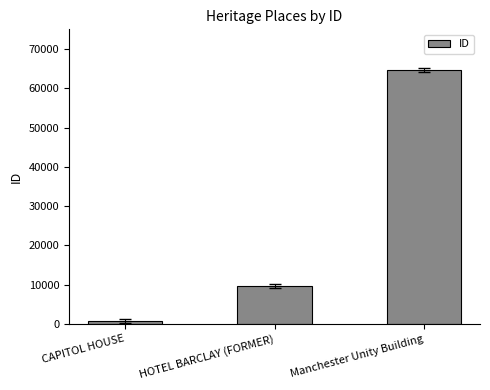

What is the difference between the second highest and minimum values?

8835